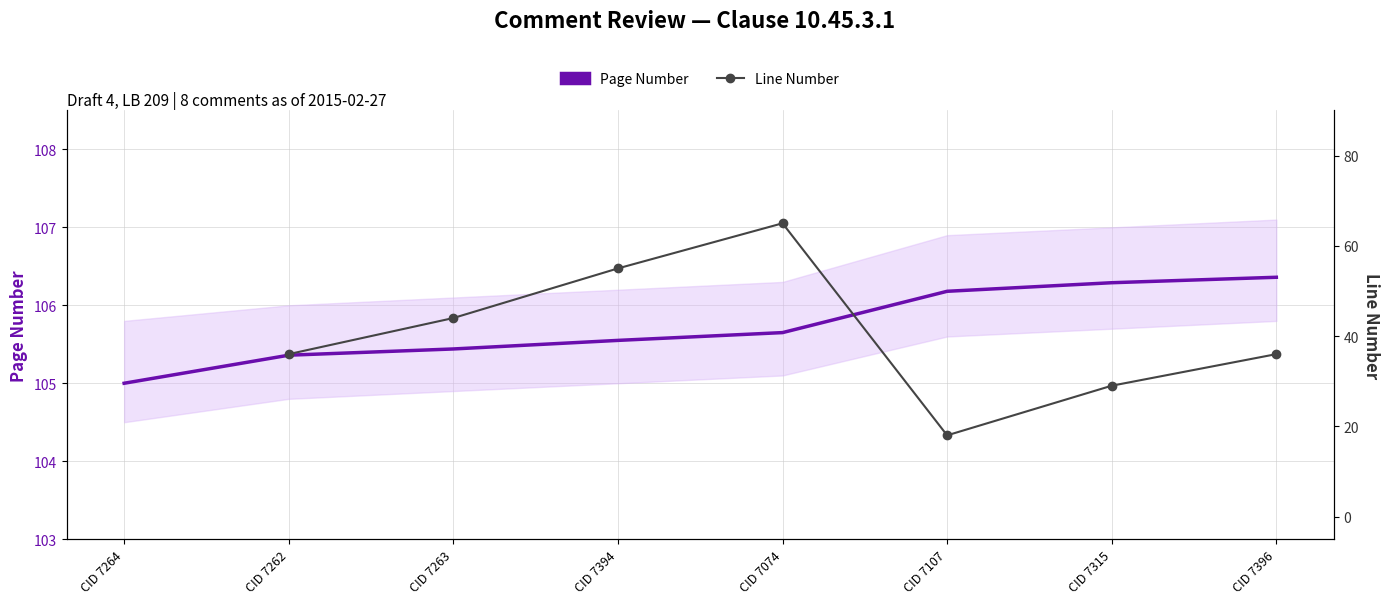

Which series changed the most between CID 7262 and CID 7074?

Line Number